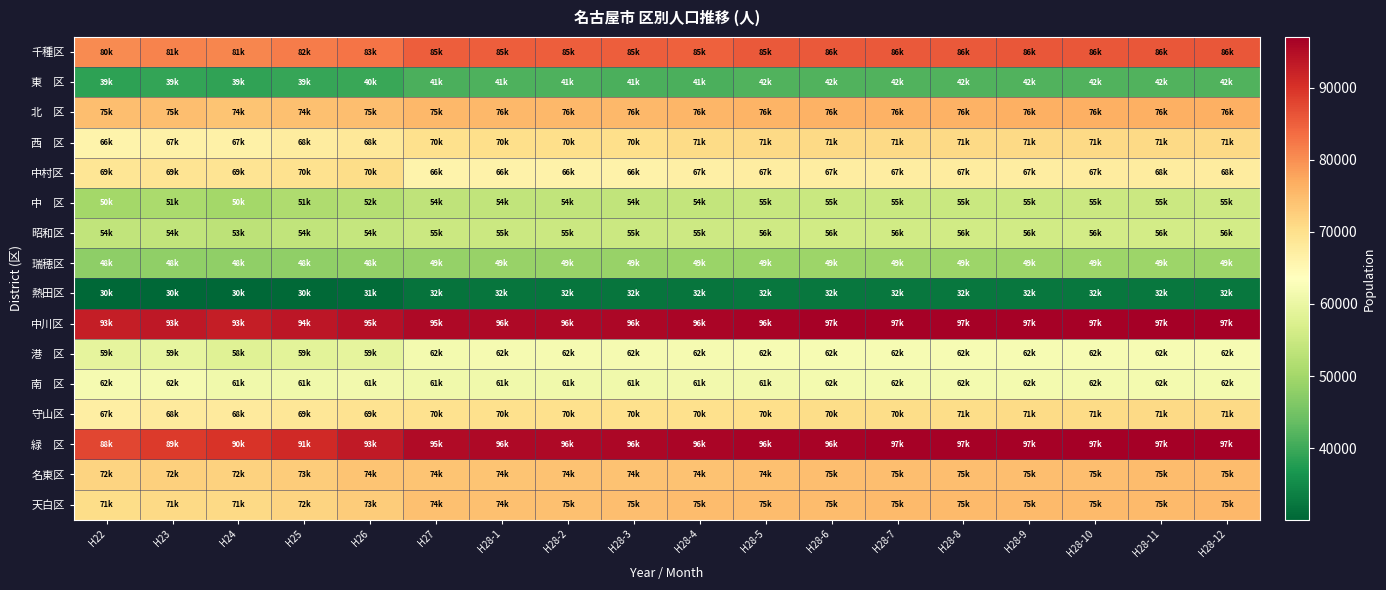

Which series has the largest total across all categories?

中川区